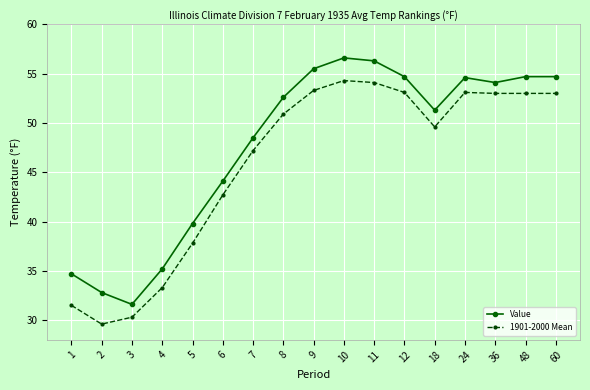

List the series in order of their overall mean, highest first.

Value, 1901-2000 Mean